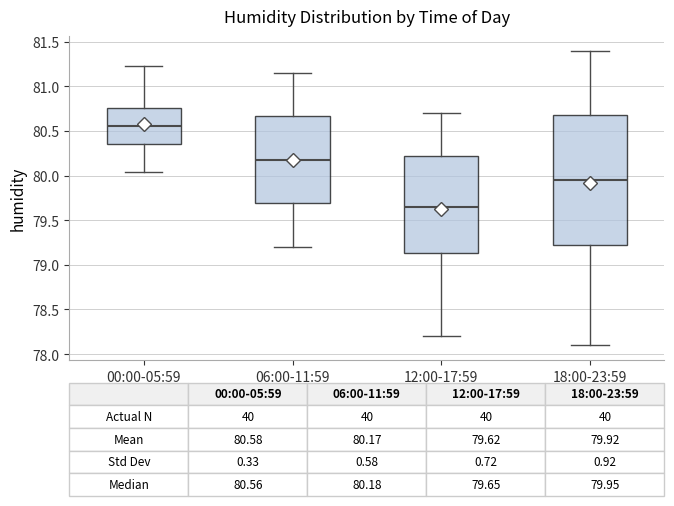

Which box's median line is the lowest?

12:00-17:59